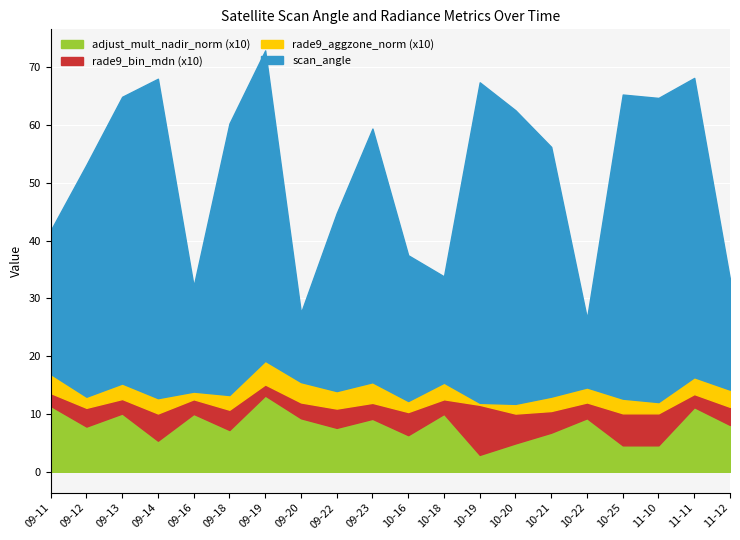

Is it true that adjust_mult_nadir_norm (x10) equals 10.0 at 09-16?

True